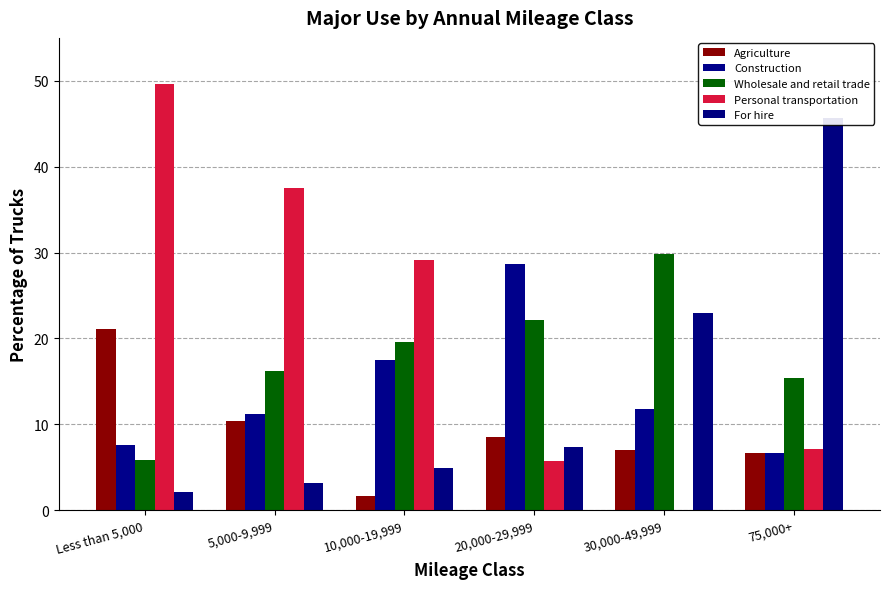

How many bars are there in total?

30